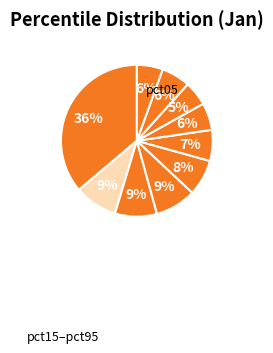

Count the number of slices in the pie.

10